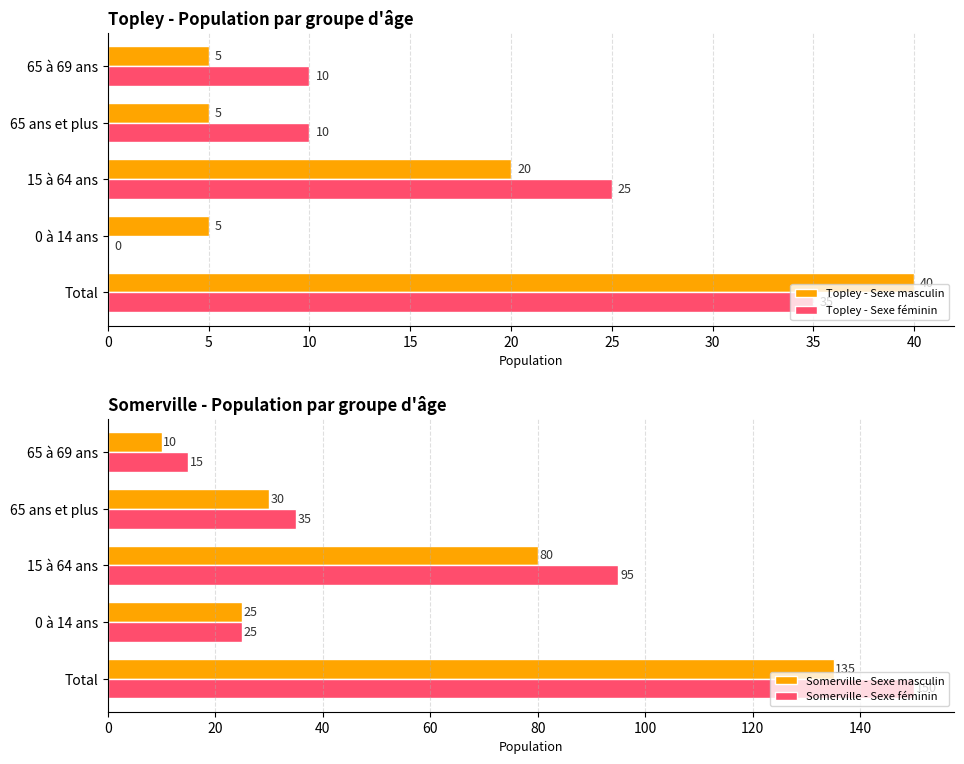

The value of Topley - Sexe masculin at 15 à 64 ans is 20. True or false?

True